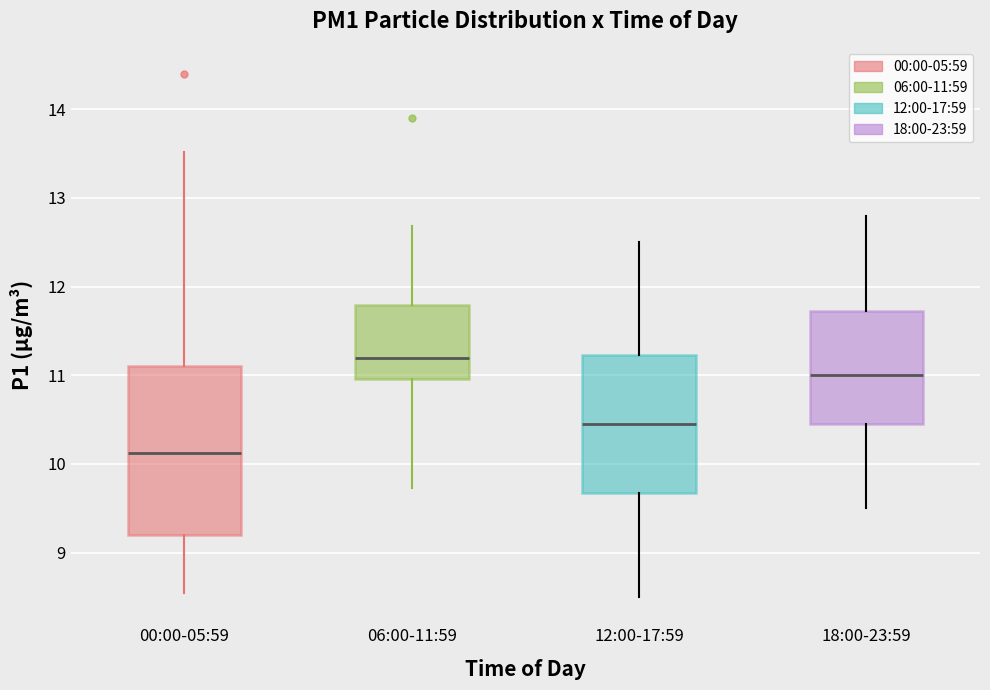

Reading left to right, transcribe this box plot: for each box, give where its median line is, the range the box spans, and where its two whiskers end, as read against the y-axis. The values are not printed on the chart, so give them approximately, as read against the axis.

00:00-05:59: median 10.1, box 9.2 to 11.1, whiskers 8.6 to 13.5
06:00-11:59: median 11.2, box 11.0 to 11.8, whiskers 9.7 to 12.7
12:00-17:59: median 10.5, box 9.7 to 11.2, whiskers 8.5 to 12.5
18:00-23:59: median 11.0, box 10.5 to 11.7, whiskers 9.5 to 12.8